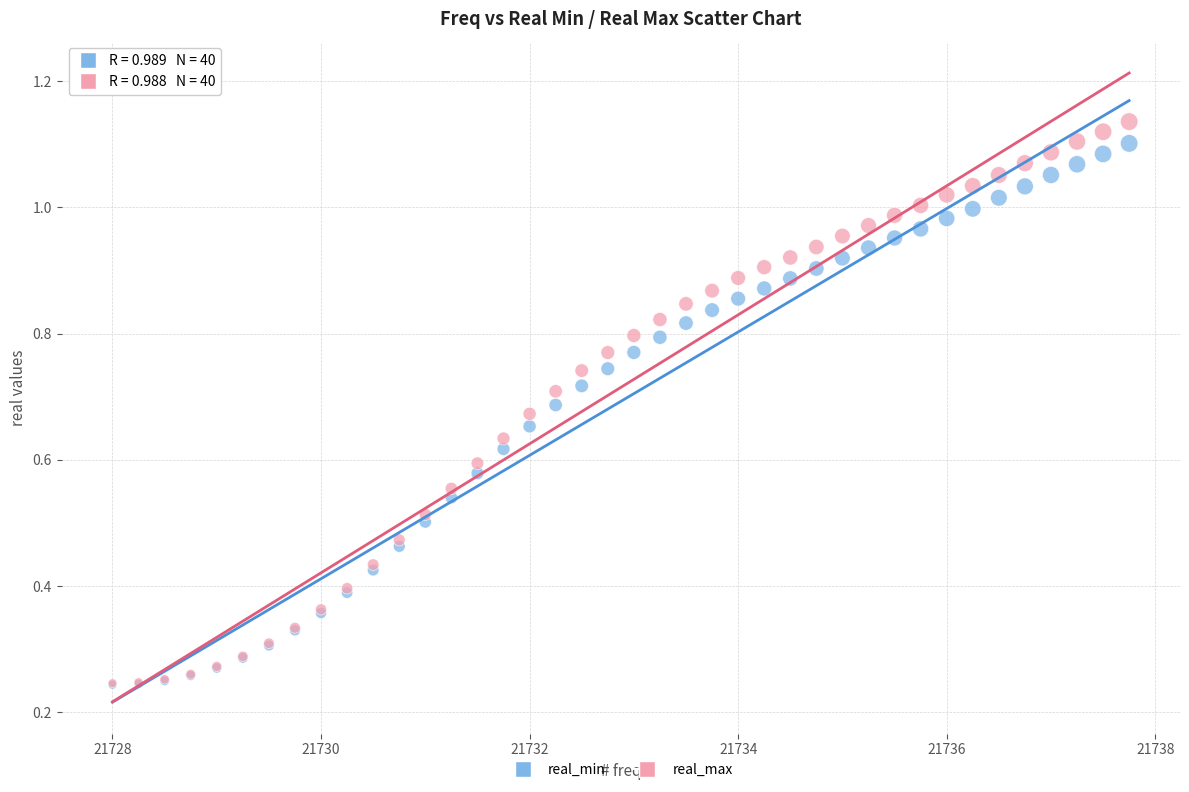

What are all the series names shown in the legend?

real_min, real_max